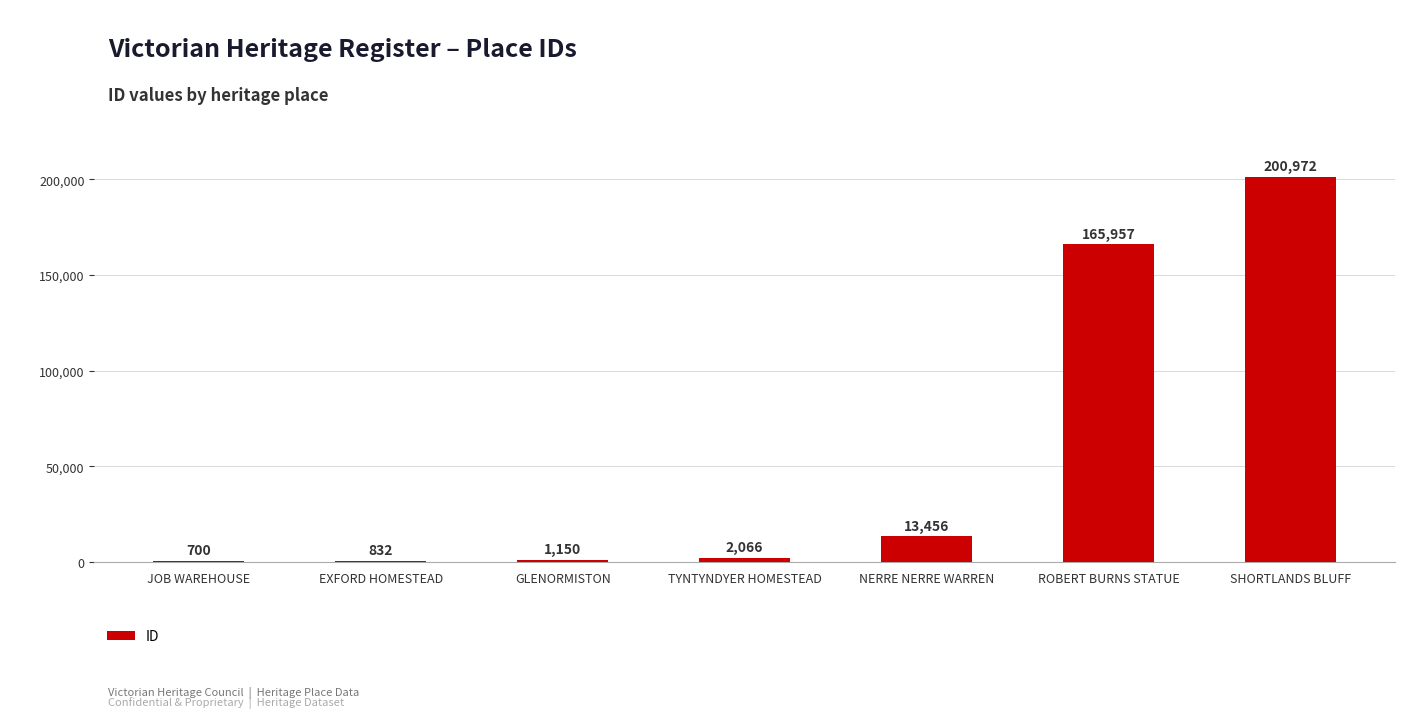

What is the sum of all values?

385133